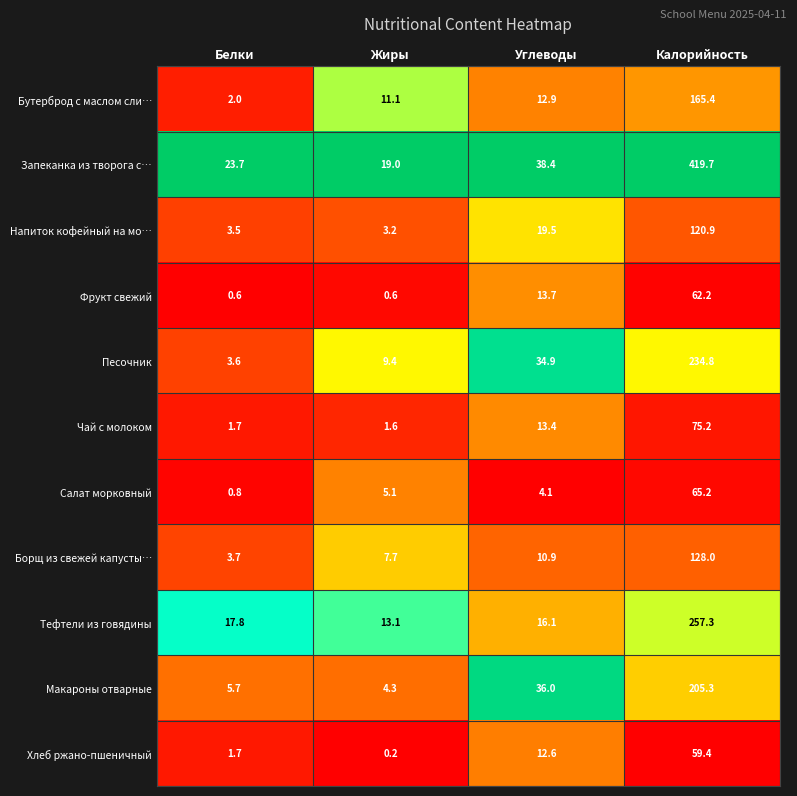

Is it true that Макароны отварные equals 4.3 at Жиры?

True